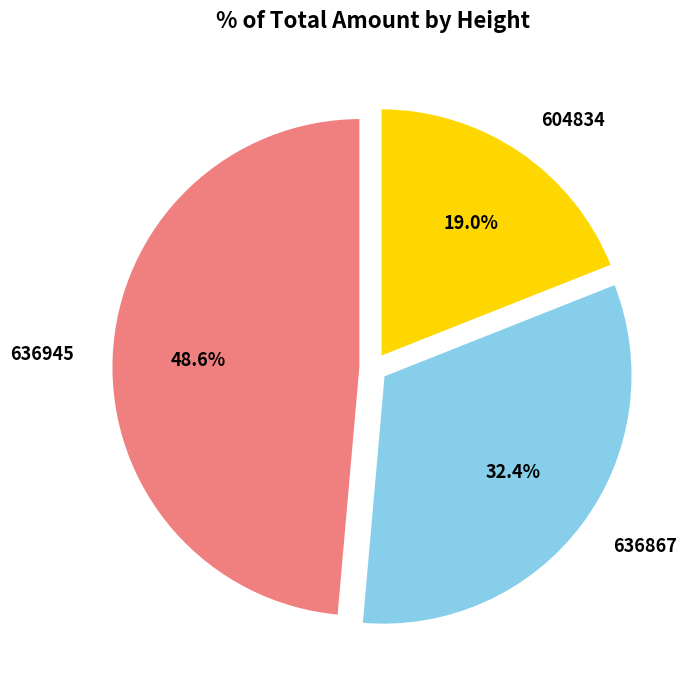

Is 636867 the majority of the pie?

No